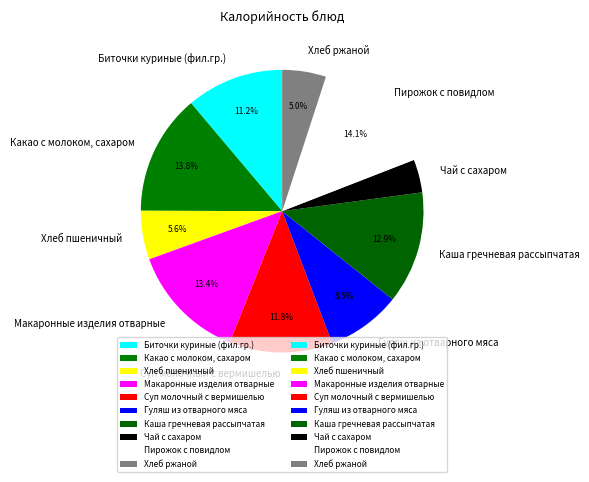

Rank the categories by value from lowest to highest.

Чай с сахаром, Хлеб ржаной, Хлеб пшеничный, Гуляш из отварного мяса, Биточки куриные (фил.гр.), Суп молочный с вермишелью, Каша гречневая рассыпчатая, Макаронные изделия отварные, Какао с молоком, сахаром, Пирожок с повидлом